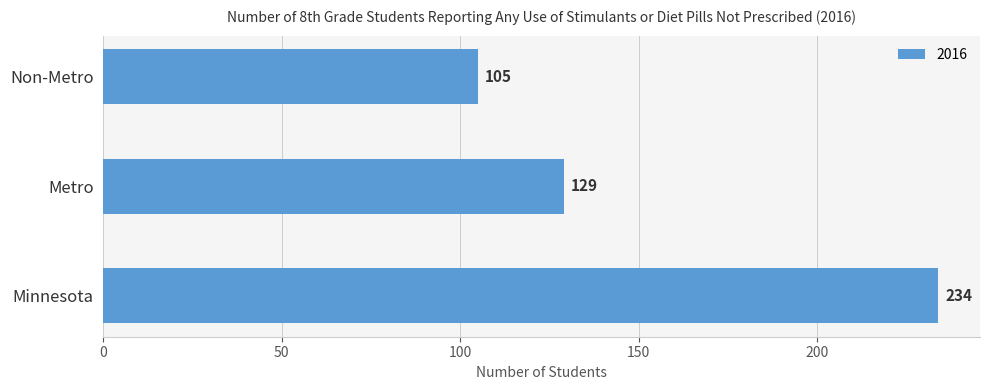

True or false: the data shows 234 at Minnesota.

True